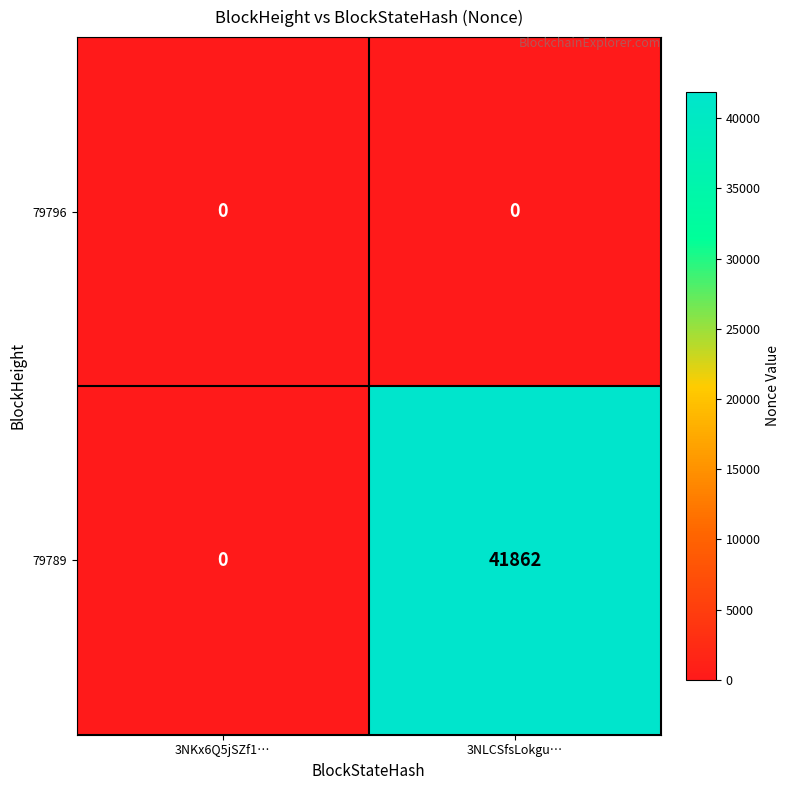

Which category has the lowest value in the 79789 series?

3NKx6Q5jSZf1…